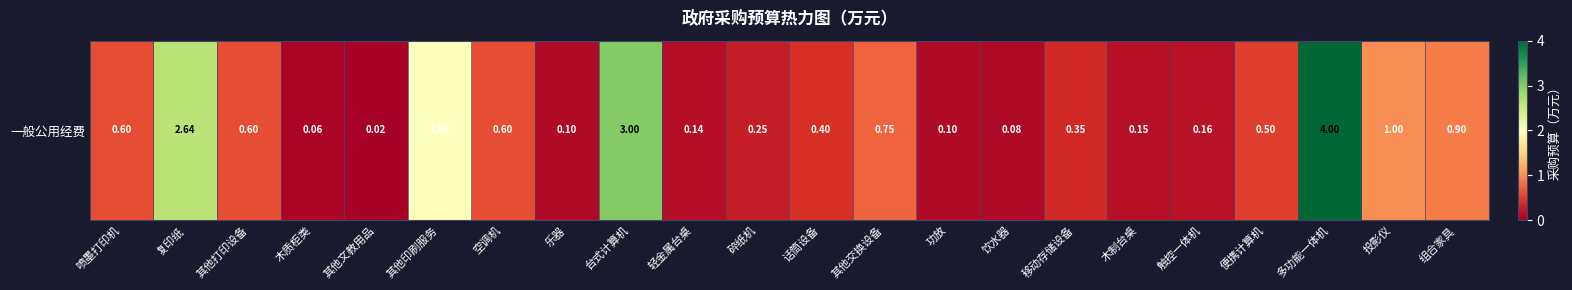

What is the difference between the values at 饮水器 and 木制台桌?

0.1